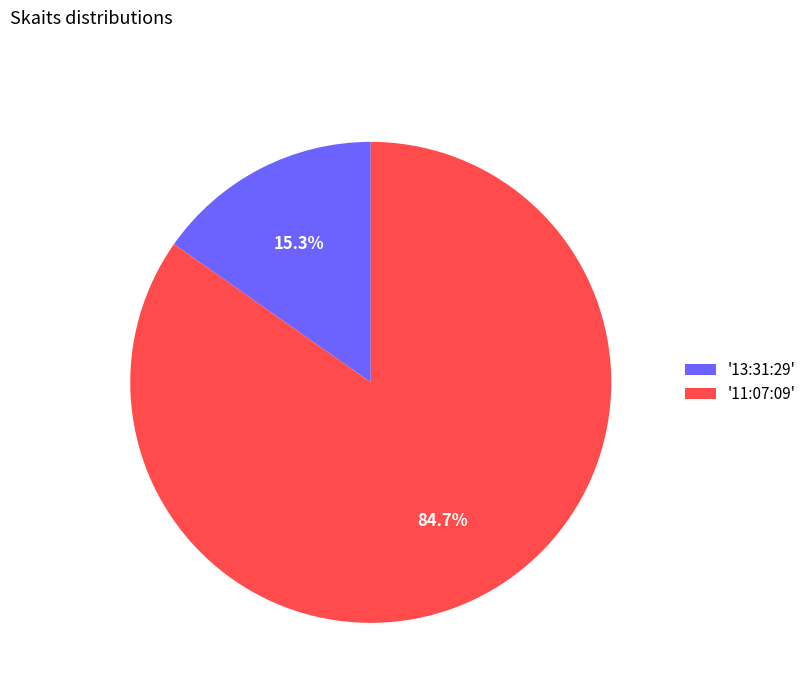

What is the majority slice?

'11:07:09'